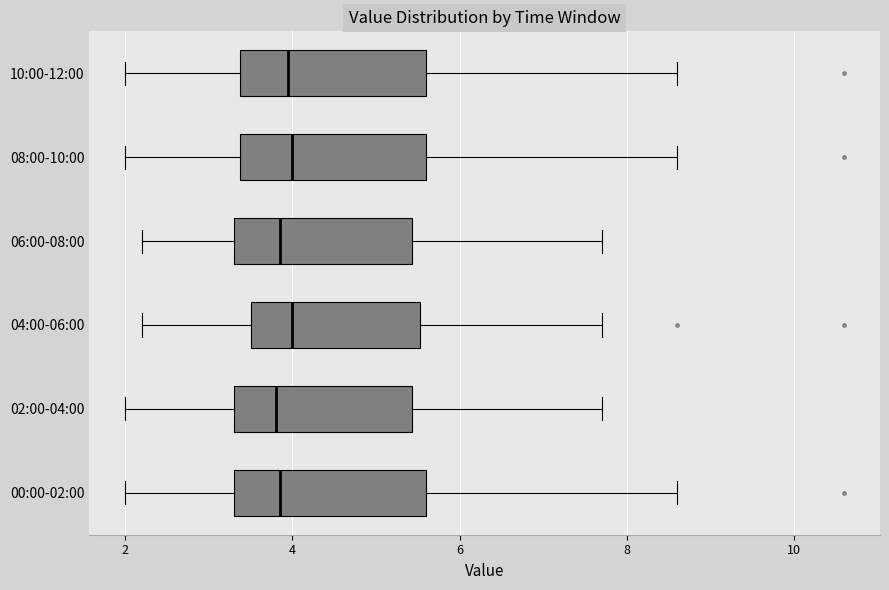

Where is the right edge of the box for 08:00-10:00 on the x-axis? The values are not printed on the chart, so give them approximately, as read against the axis.

5.6